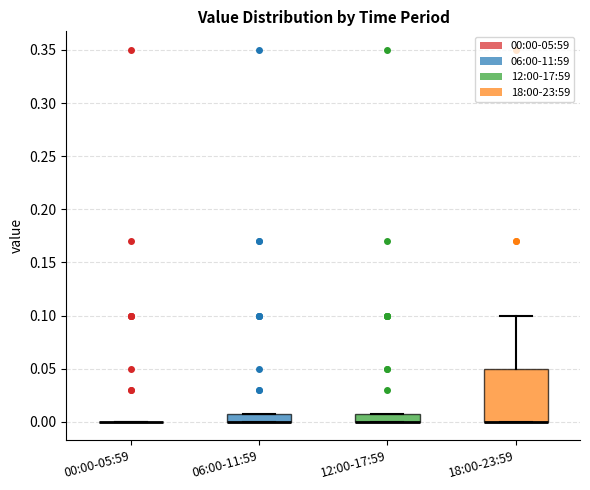

Which box is the tallest, from its lower edge to its upper edge?

18:00-23:59